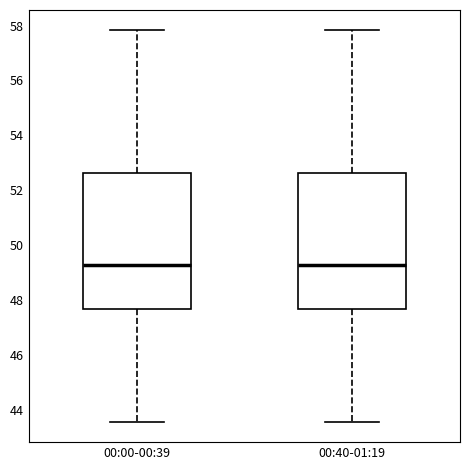

Where does the lower whisker of the box for 00:40-01:19 end on the y-axis? The values are not printed on the chart, so give them approximately, as read against the axis.

43.6